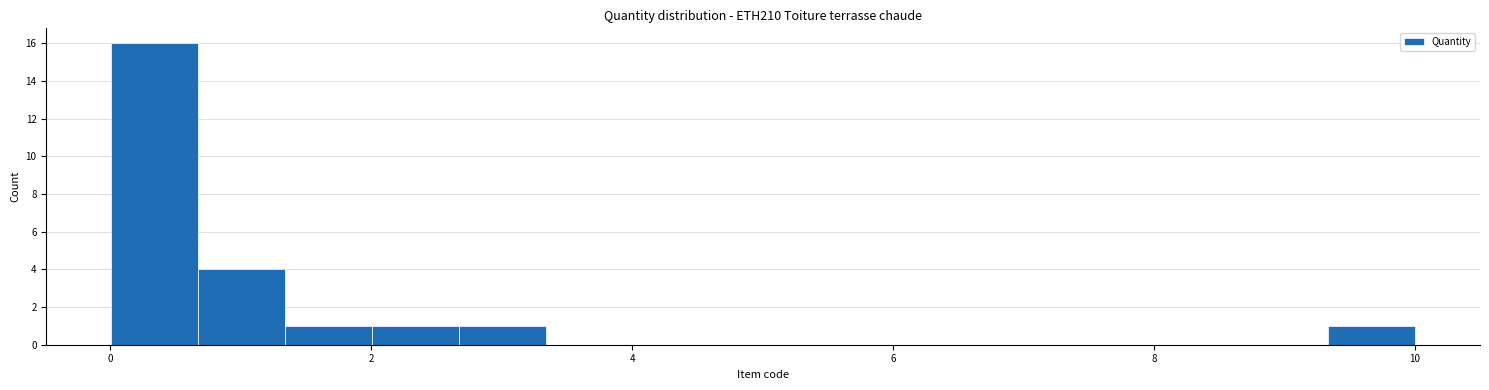

Around what value on the x-axis is the tallest bar? Give the approximate position of its centre, as read against the axis.

0.4